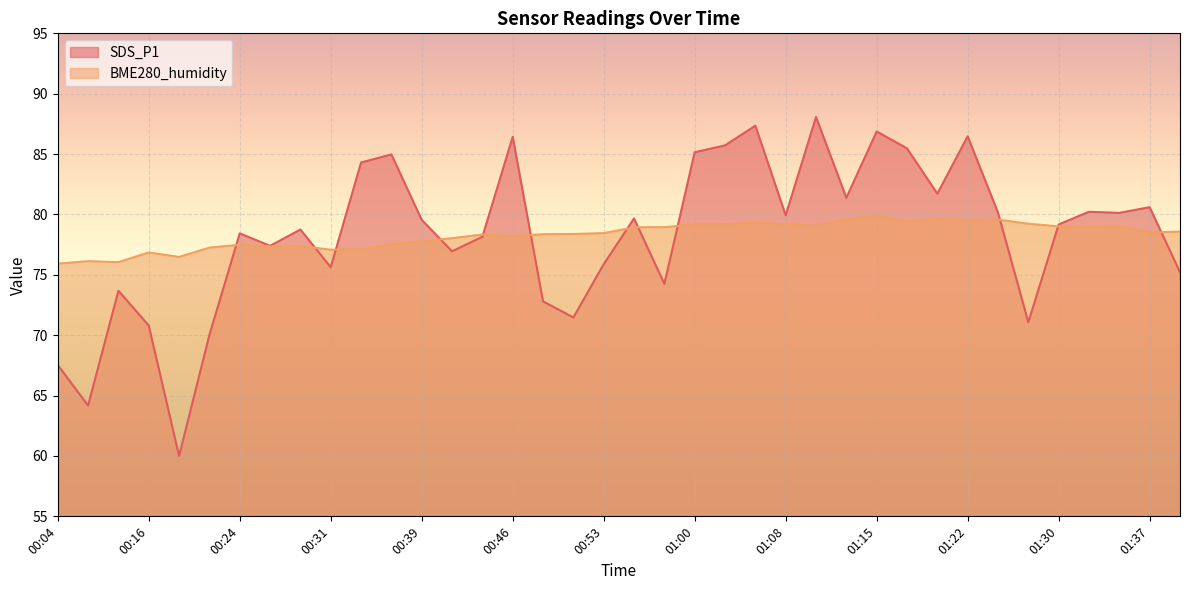

The SDS_P1 series shows 116.1 at 01:22. True or false?

False